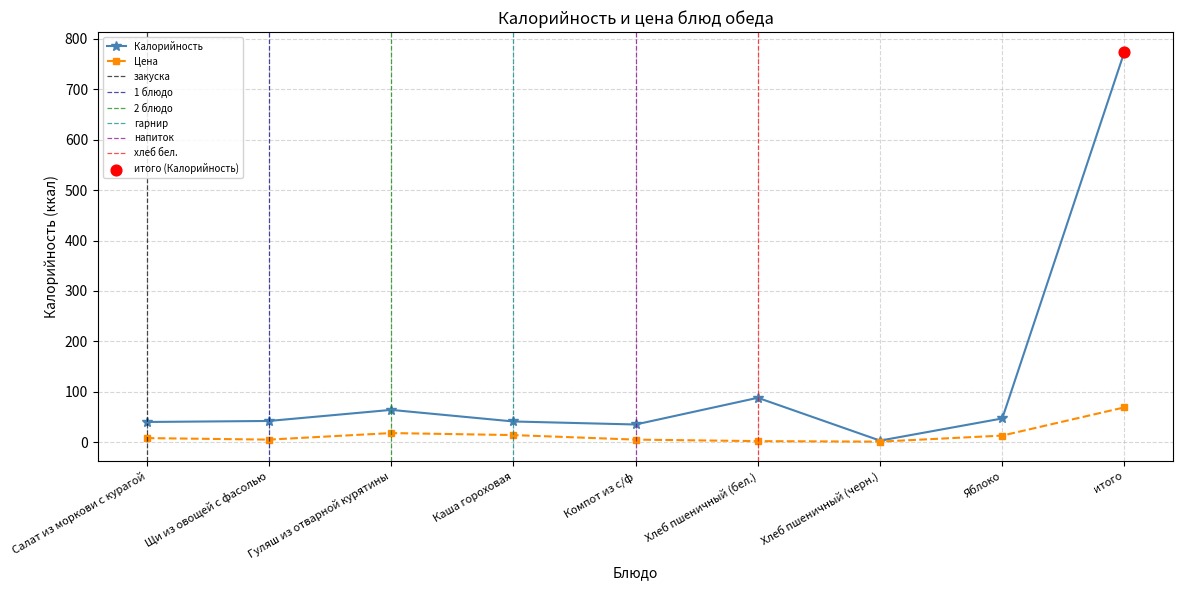

Is the value of Цена at Гуляш из отварной курятины greater than the value of Калорийность at Компот из с/ф?

No